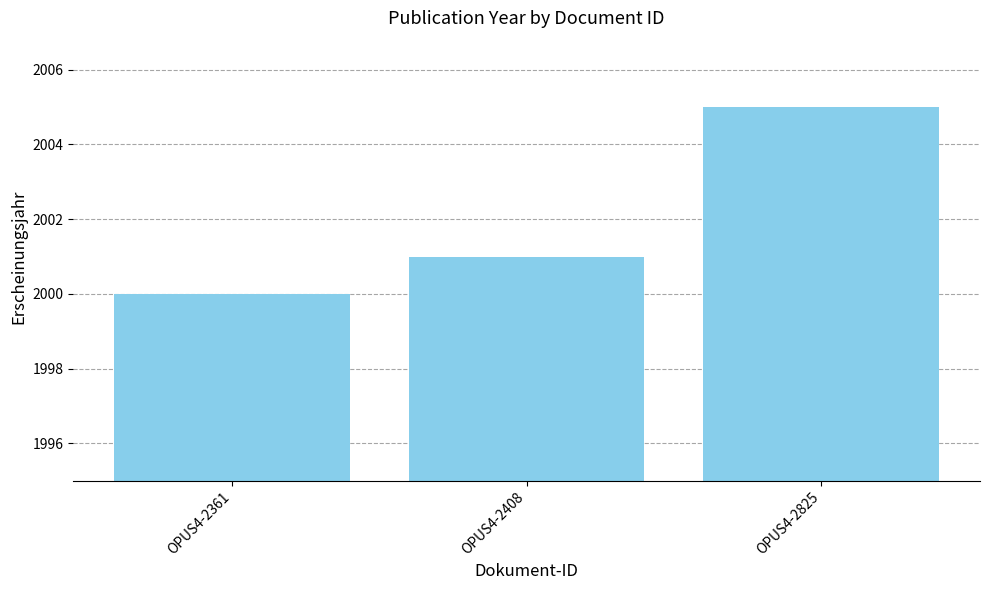

Reading right to left, what are all the values shown in this chart?

2005	2001	2000